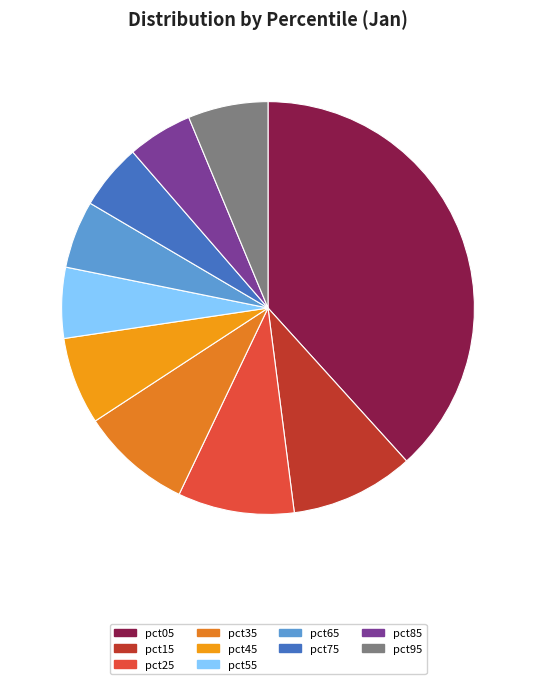

Which category has the biggest portion of the pie?

pct05